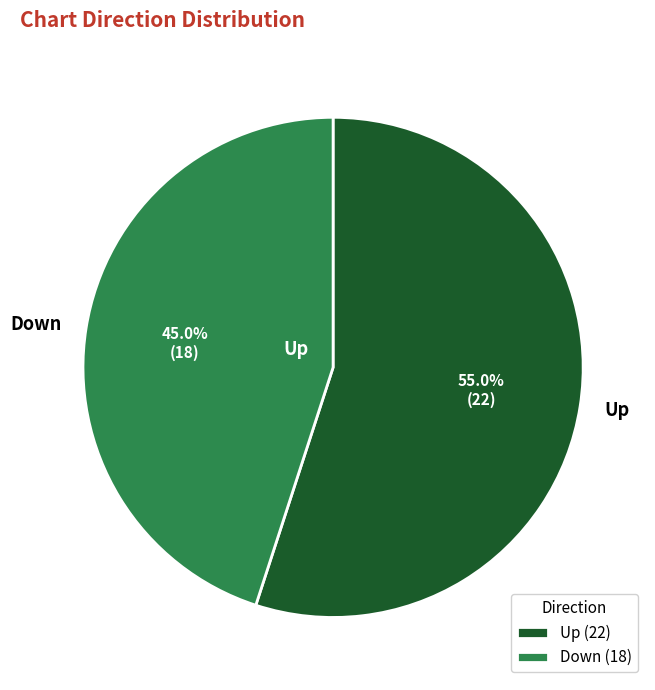

Do Down and Up together represent more than half of the pie?

Yes